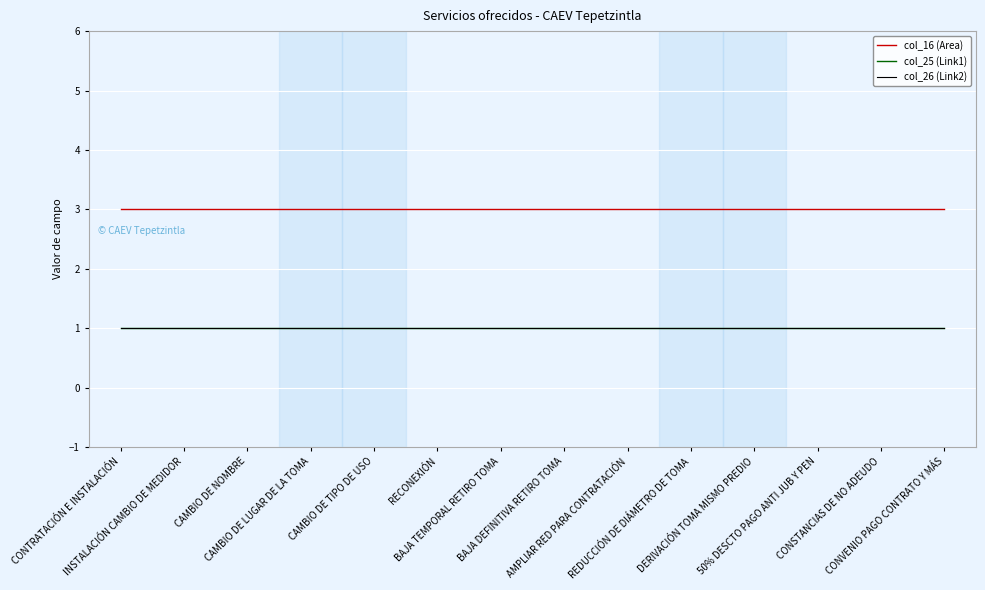

Is this an area chart (filled region under the line)?

No